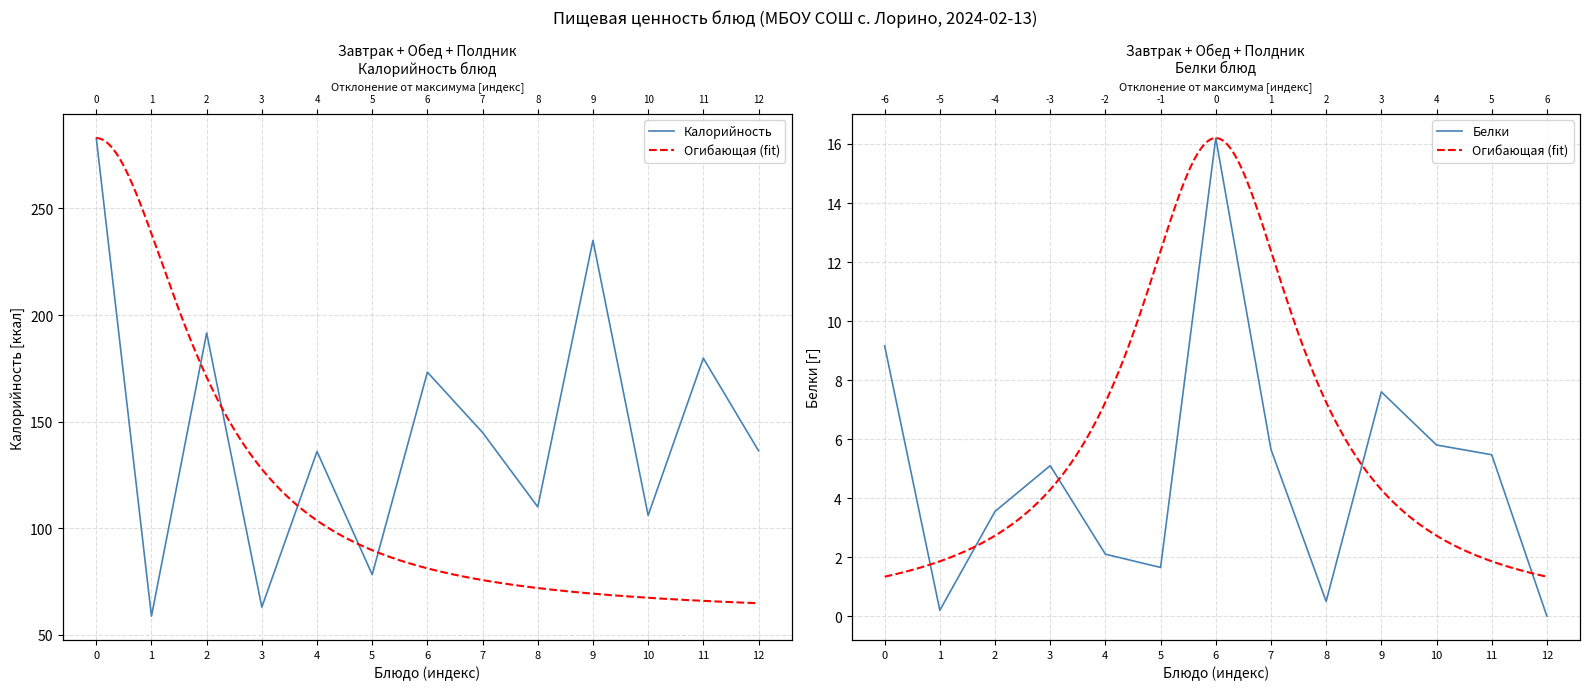

True or false: Калорийность and Белки intersect in this chart.

False